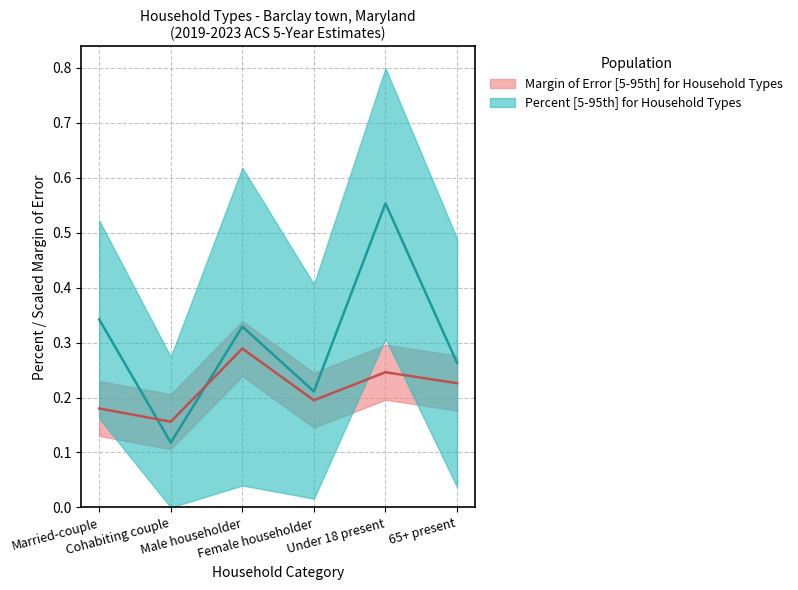

How many times do Margin of Error and Percent cross each other?

2